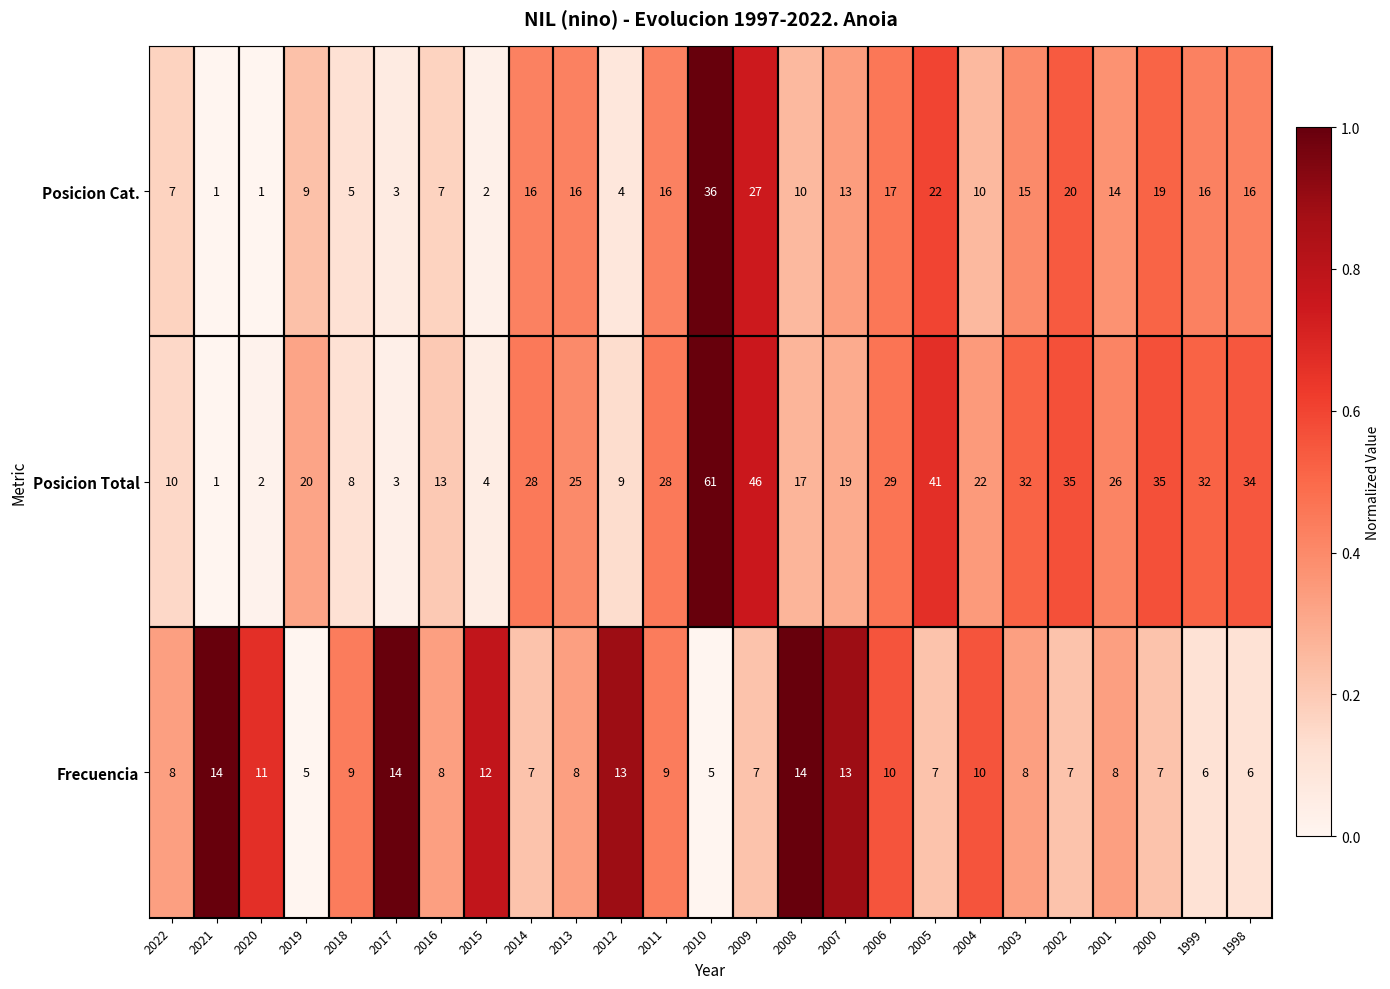

The Posicion Total series shows 15 at 2009. True or false?

False